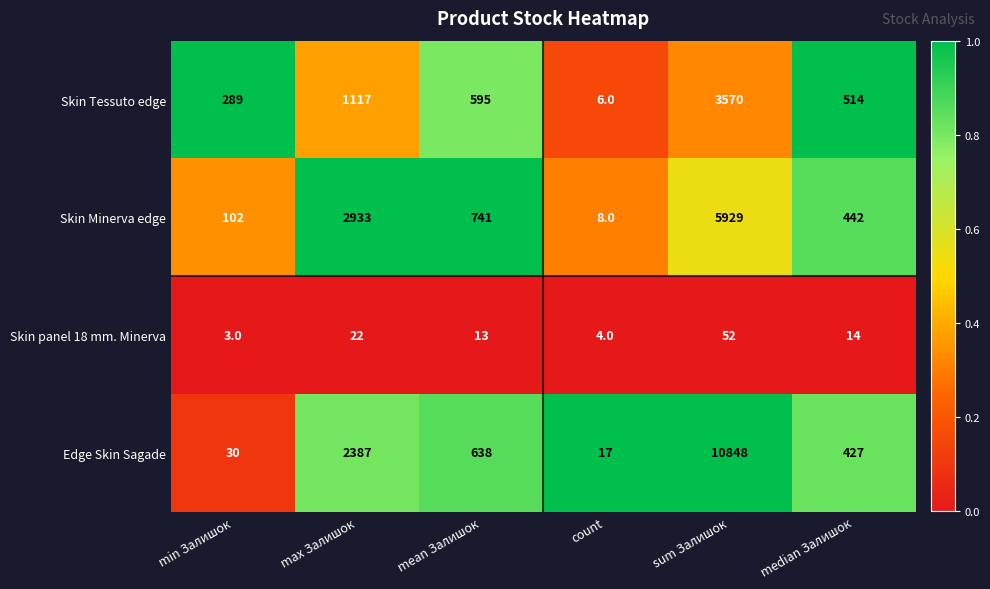

Which series has the widest spread of values?

Edge Skin Sagade